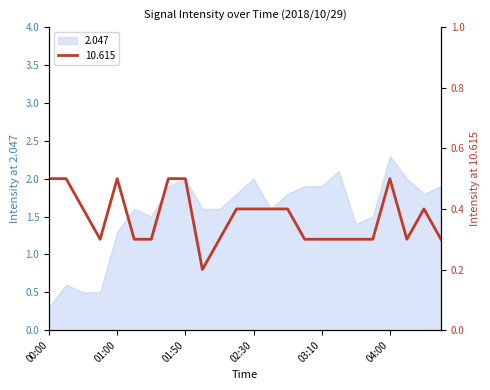

Count the number of categories in the chart.

24